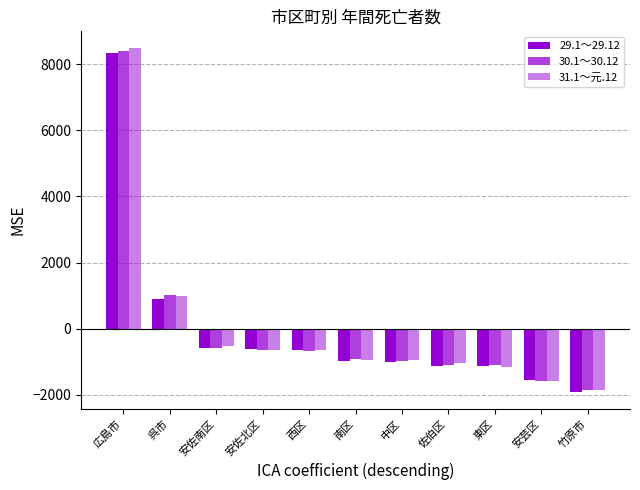

The 30.1～30.12 series shows 350.5 at 呉市. True or false?

False